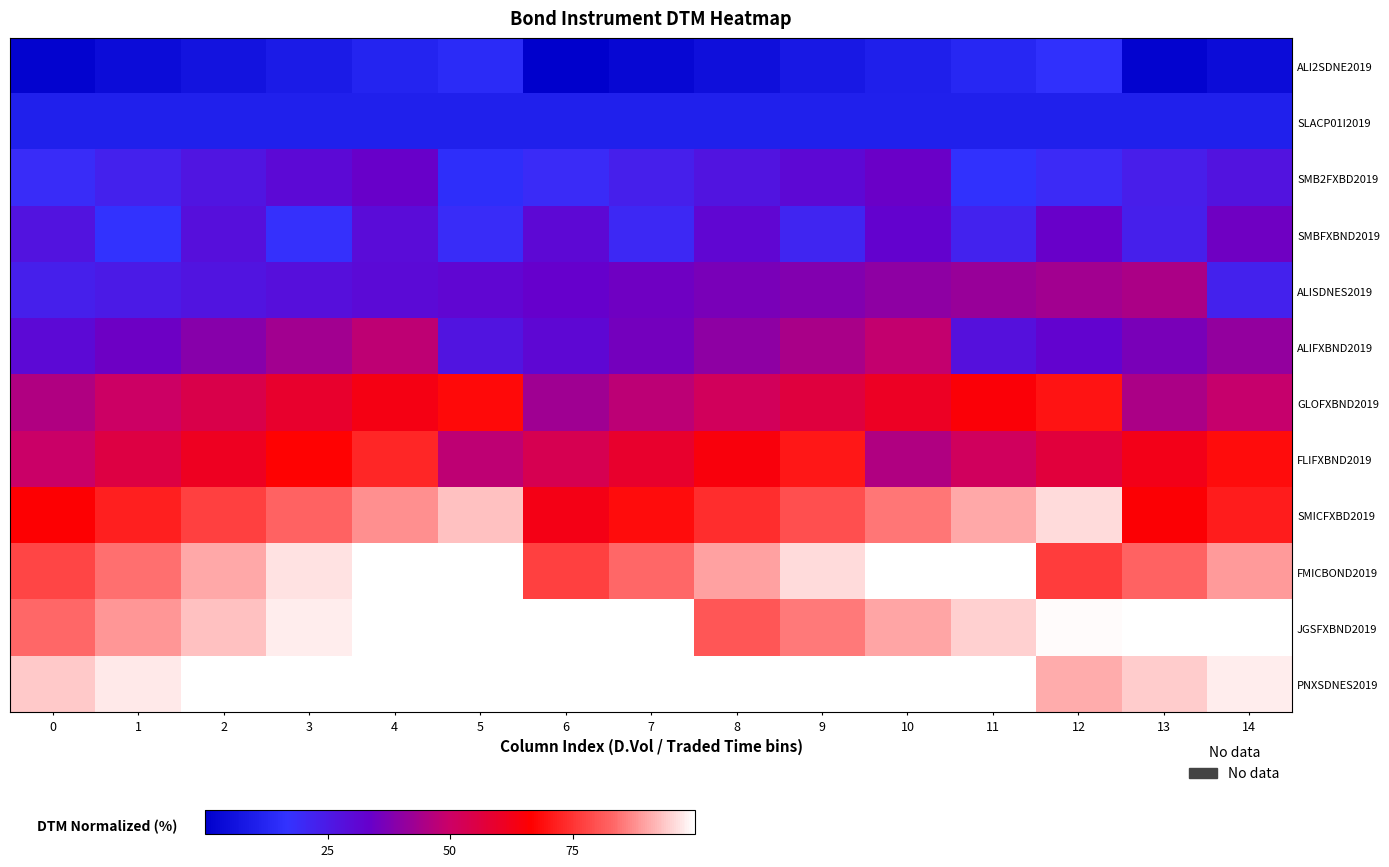

At which category does the chart reach its minimum across all series?

6